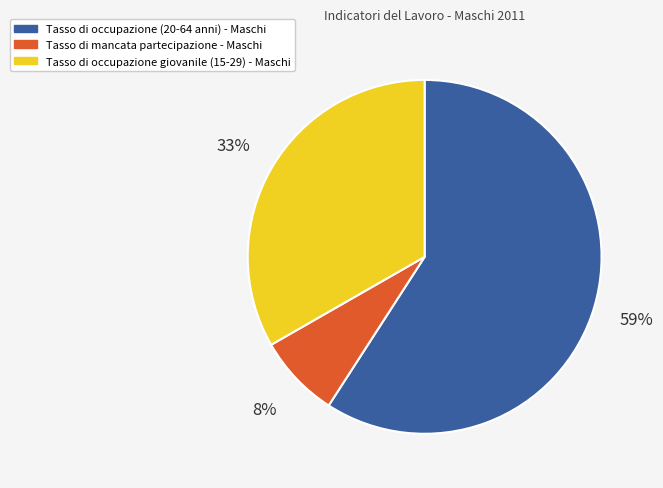

Between Tasso di occupazione giovanile (15-29) - Maschi and Tasso di occupazione (20-64 anni) - Maschi, which is larger?

Tasso di occupazione (20-64 anni) - Maschi